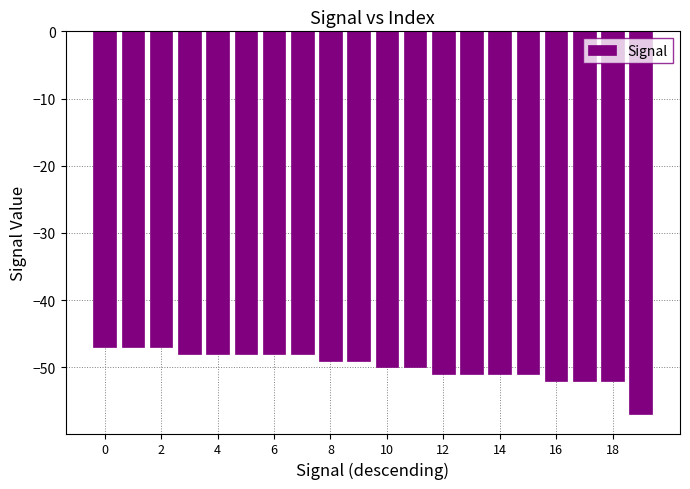

What is the maximum value shown in the chart?

-47